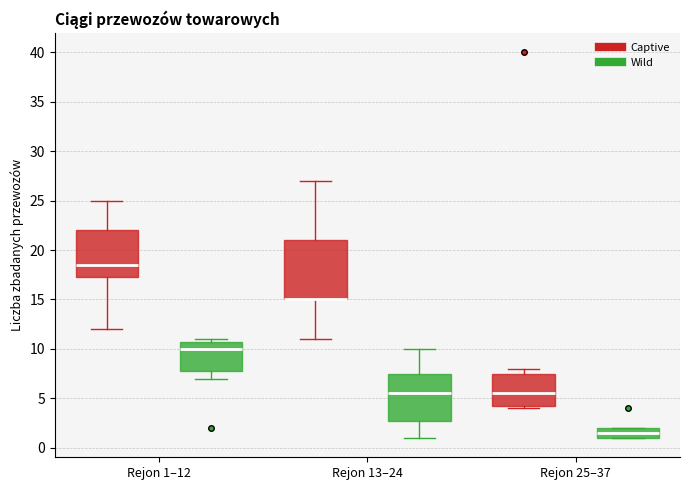

Comparing the boxes themselves (not the whiskers), which one is the tallest?

Rejon 13–24 (Captive)